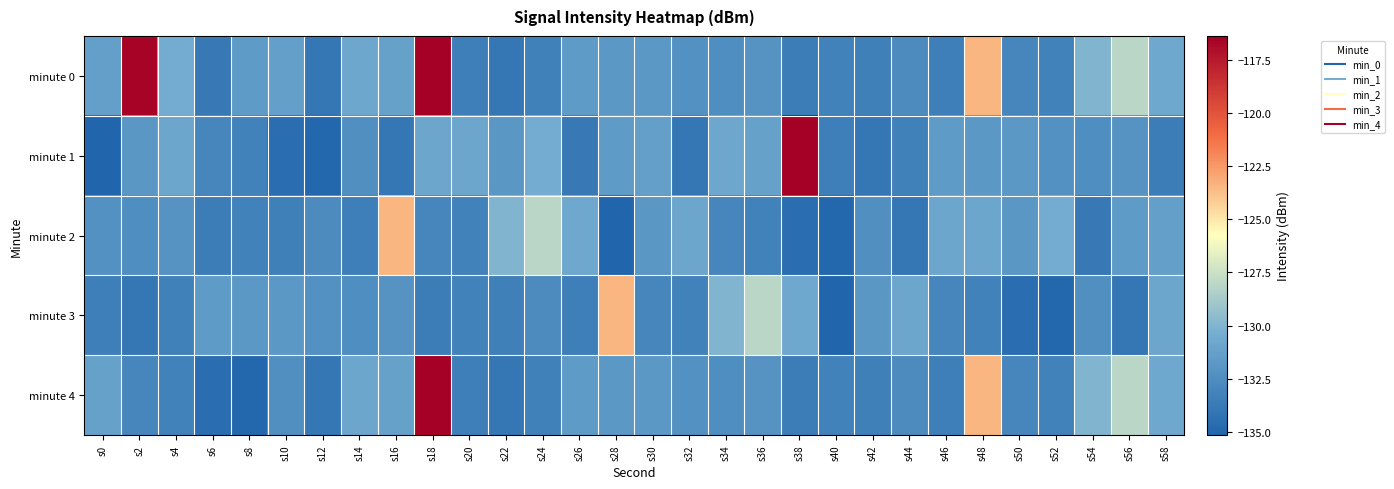

Reading left to right, extract all data points from this chart.

minute 0: s0=-131.3	s2=-116.6	s4=-130.5	s6=-133.9	s8=-131.6	s10=-131.3	s12=-133.9	s14=-130.8	s16=-131.2	s18=-116.4	s20=-133.4	s22=-133.9	s24=-133.3	s26=-131.6	s28=-131.8	s30=-131.8	s32=-132.2	s34=-132.5	s36=-132.1	s38=-133.6	s40=-133.2	s42=-133.3	s44=-132.7	s46=-133.5	s48=-123.5	s50=-133.0	s52=-133.2	s54=-130.0	s56=-128.1	s58=-130.7
minute 1: s0=-135.1	s2=-131.9	s4=-130.9	s6=-133.0	s8=-133.2	s10=-134.6	s12=-135.0	s14=-132.4	s16=-133.9	s18=-130.9	s20=-130.9	s22=-131.9	s24=-130.5	s26=-133.9	s28=-131.6	s30=-131.3	s32=-133.9	s34=-130.8	s36=-131.2	s38=-116.4	s40=-133.4	s42=-133.9	s44=-133.3	s46=-131.6	s48=-131.8	s50=-131.8	s52=-132.2	s54=-132.5	s56=-132.1	s58=-133.6
minute 2: s0=-132.2	s2=-132.5	s4=-132.1	s6=-133.6	s8=-133.2	s10=-133.3	s12=-132.7	s14=-133.5	s16=-123.5	s18=-133.0	s20=-133.2	s22=-130.0	s24=-128.1	s26=-130.7	s28=-135.1	s30=-131.9	s32=-130.9	s34=-133.0	s36=-133.2	s38=-134.6	s40=-135.0	s42=-132.4	s44=-133.9	s46=-130.9	s48=-130.9	s50=-131.9	s52=-130.5	s54=-133.9	s56=-131.6	s58=-131.3
minute 3: s0=-133.4	s2=-133.9	s4=-133.3	s6=-131.6	s8=-131.8	s10=-131.8	s12=-132.2	s14=-132.5	s16=-132.1	s18=-133.6	s20=-133.2	s22=-133.3	s24=-132.7	s26=-133.5	s28=-123.5	s30=-133.0	s32=-133.2	s34=-130.0	s36=-128.1	s38=-130.7	s40=-135.1	s42=-131.9	s44=-130.9	s46=-133.0	s48=-133.2	s50=-134.6	s52=-135.0	s54=-132.4	s56=-133.9	s58=-130.9
minute 4: s0=-131.2	s2=-133.0	s4=-133.2	s6=-134.6	s8=-135.0	s10=-132.4	s12=-133.9	s14=-130.9	s16=-131.2	s18=-116.4	s20=-133.4	s22=-133.9	s24=-133.3	s26=-131.6	s28=-131.8	s30=-131.8	s32=-132.2	s34=-132.5	s36=-132.1	s38=-133.6	s40=-133.2	s42=-133.3	s44=-132.7	s46=-133.5	s48=-123.5	s50=-133.0	s52=-133.2	s54=-130.0	s56=-128.1	s58=-130.7